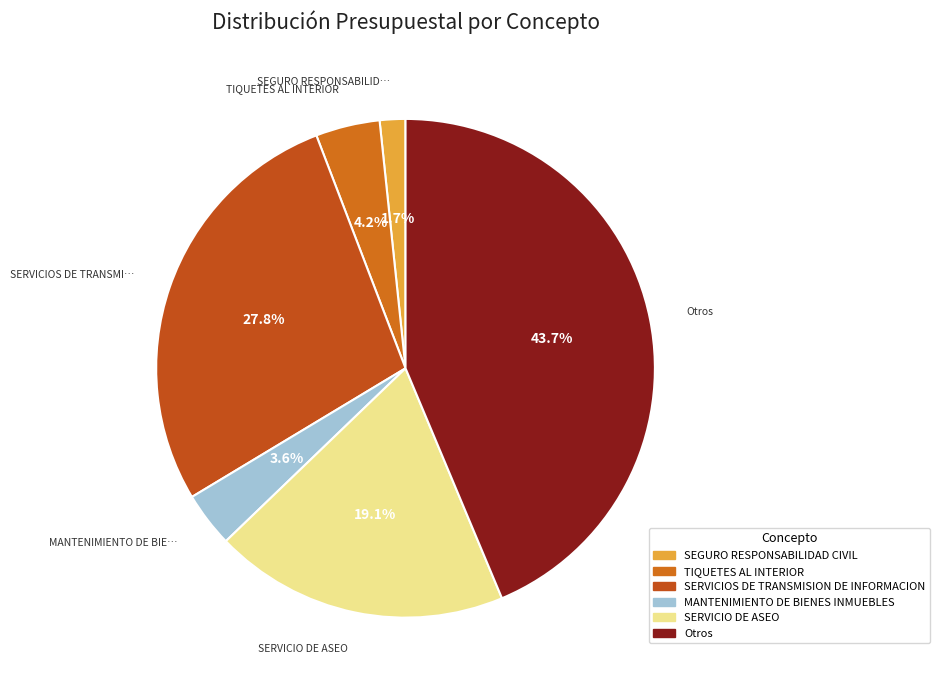

What percentage do TIQUETES AL INTERIOR and SERVICIOS DE TRANSMISION DE INFORMACION together represent?

32.0%